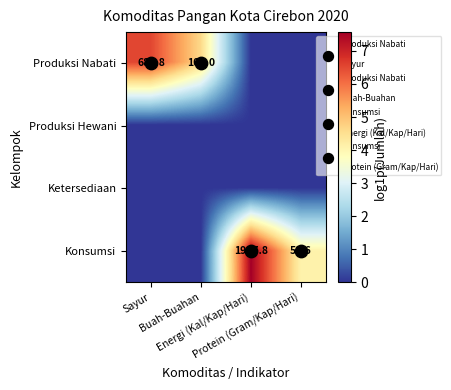

List the labels in order of Ketersediaan value, smallest first.

Sayur, Buah-Buahan, Energi (Kal/Kap/Hari), Protein (Gram/Kap/Hari)